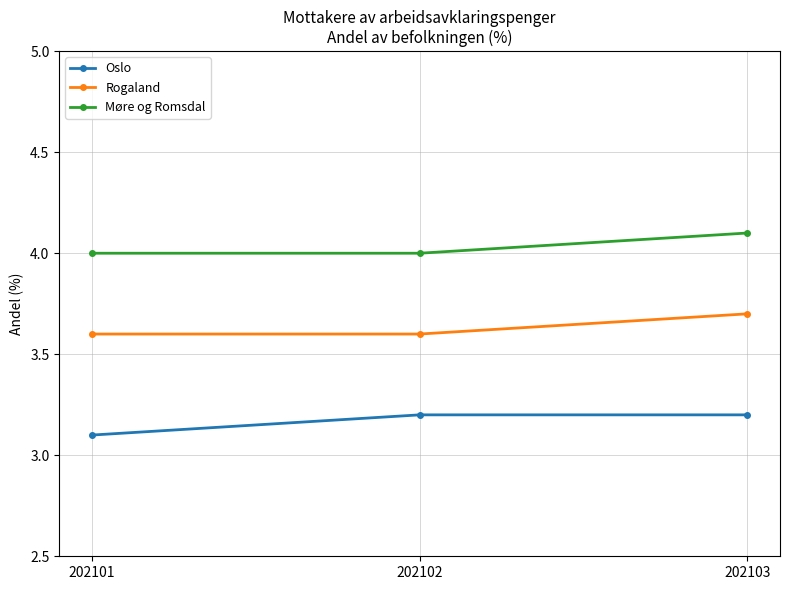

List the series in order of their overall mean, highest first.

Møre og Romsdal, Rogaland, Oslo